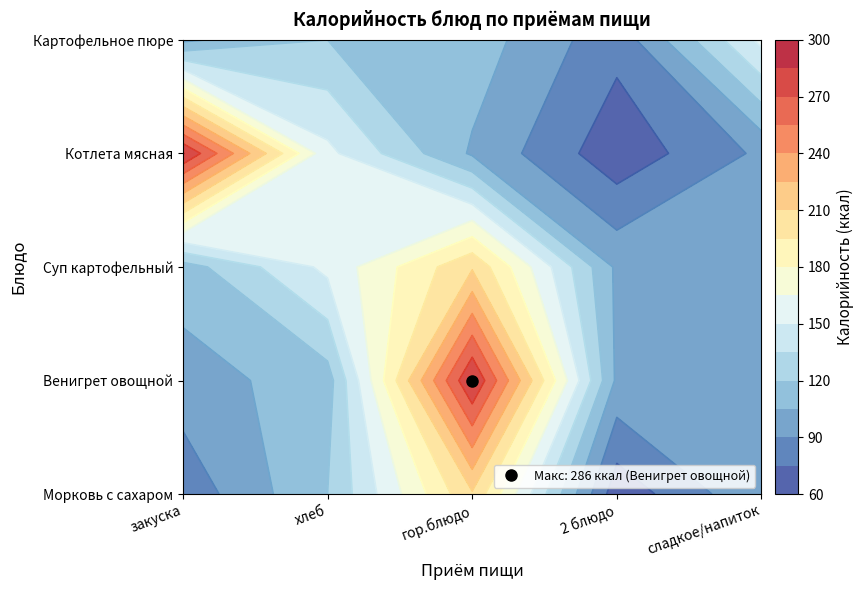

What is the maximum value shown in the chart?

286